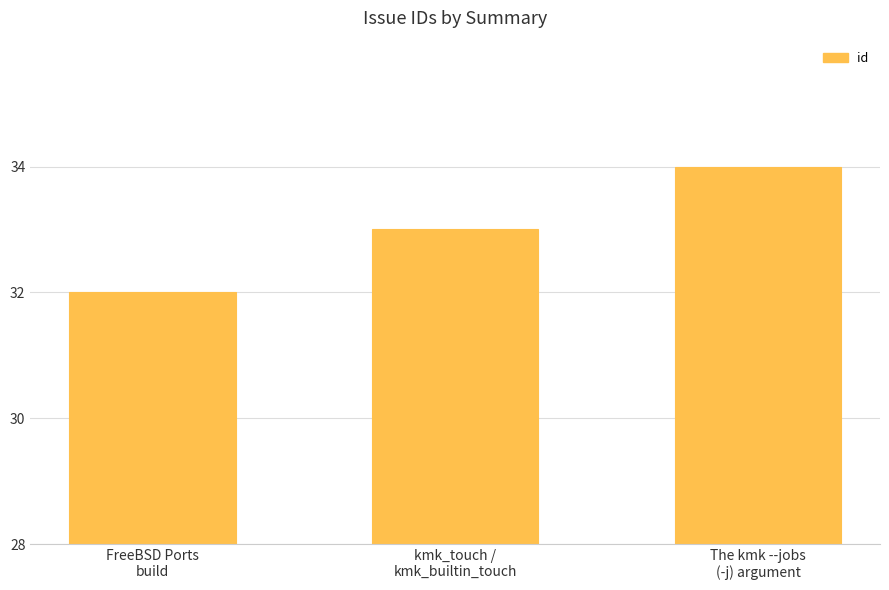

What is the average value?

33